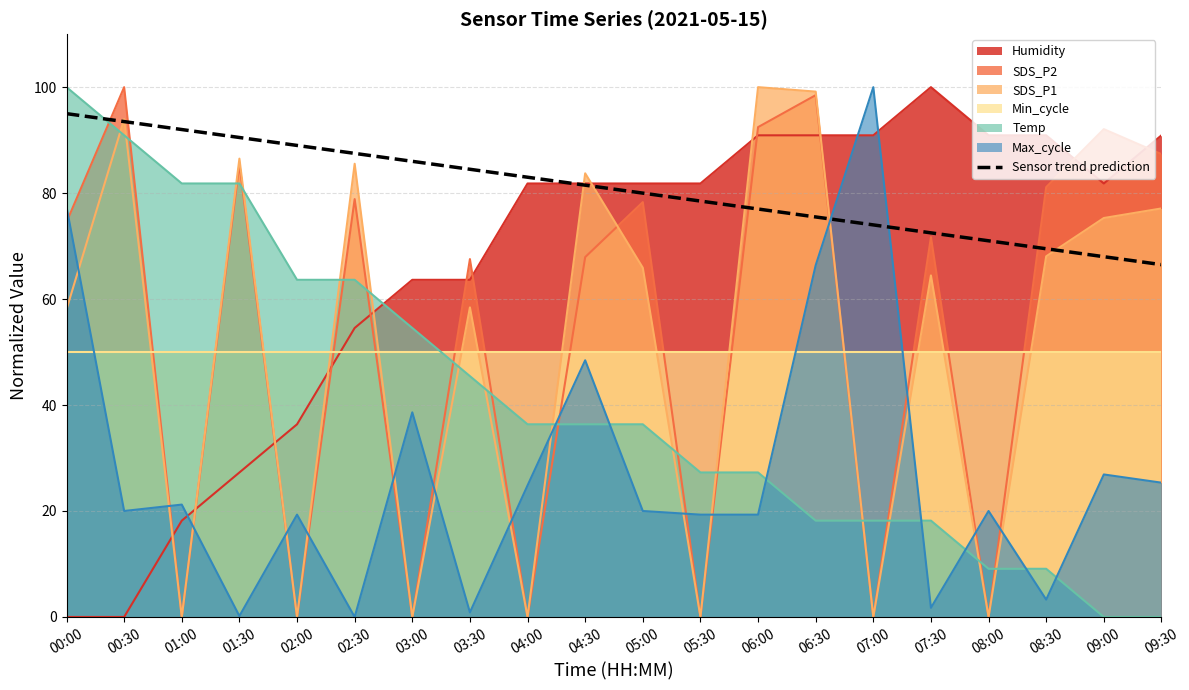

The chart shows a value of 30.8 at 08:00. True or false?

False